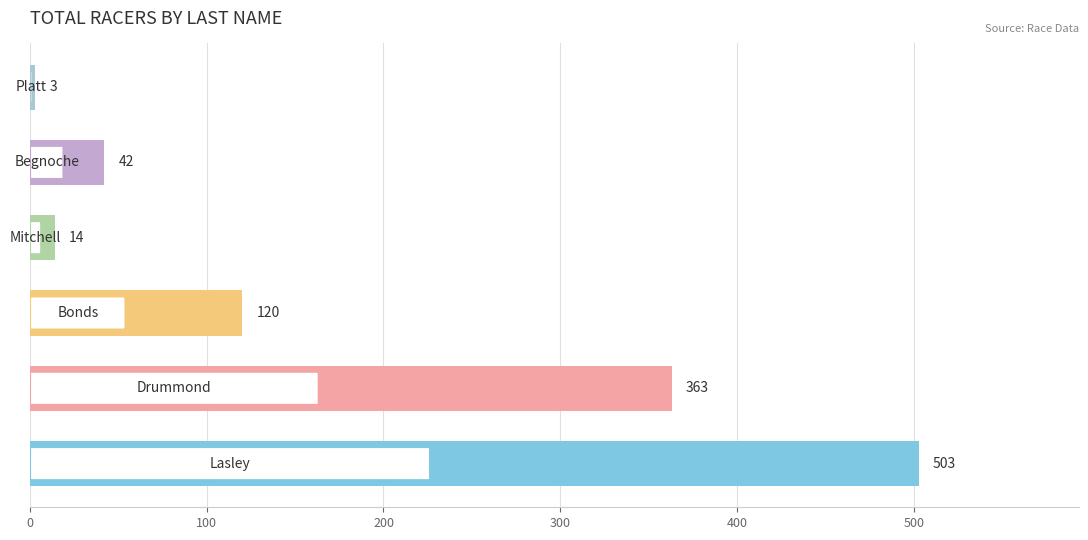

What is the smallest value displayed?

3